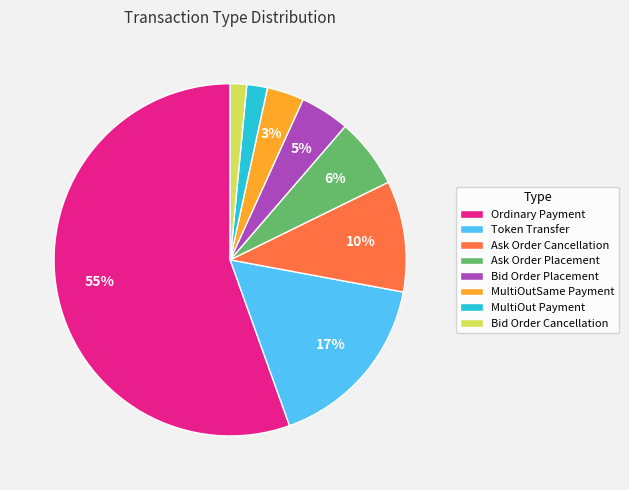

To the nearest percent, what portion does Bid Order Cancellation represent?

2%